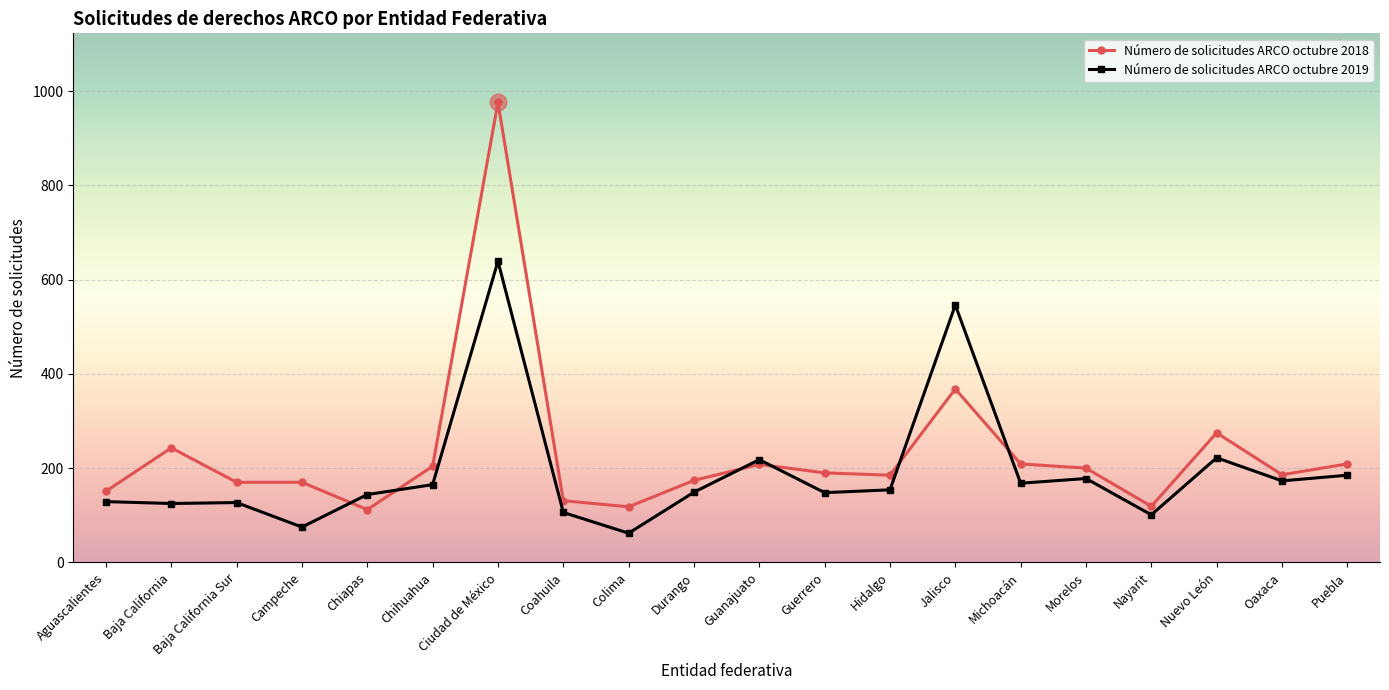

How many values in the Número de solicitudes ARCO octubre 2018 series are below 190?

10